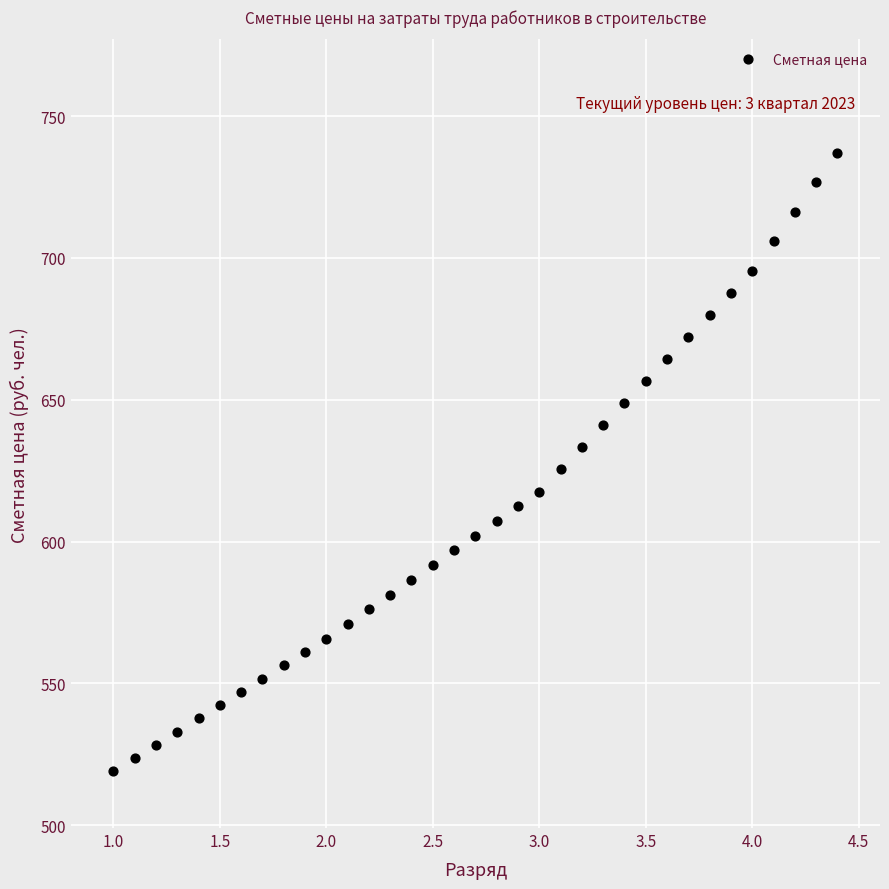

What is the range of Y values (max minus min)?

218.0